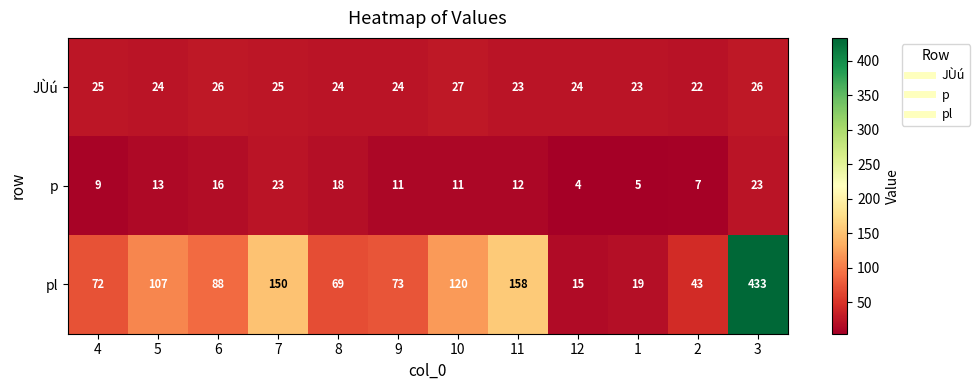

At which label is pl closest to 224?

11